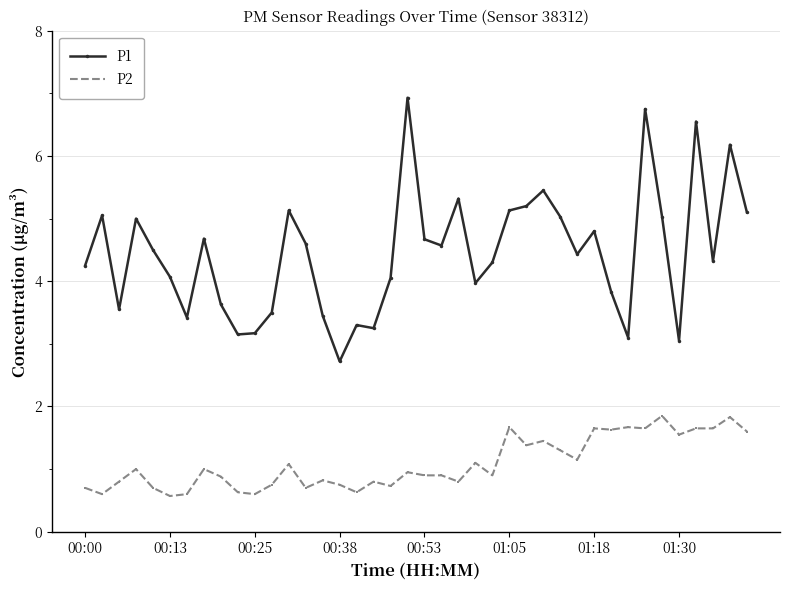

List the series in order of their peak value, highest first.

P1, P2